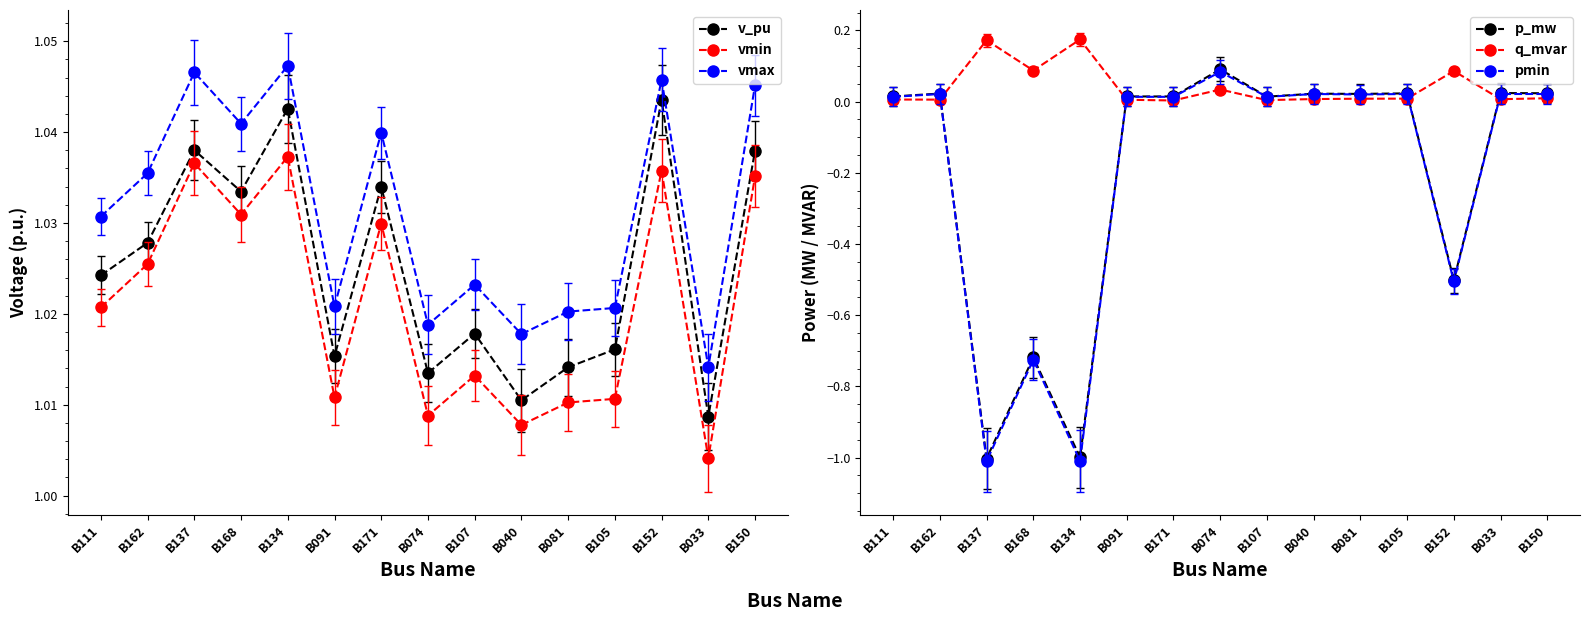

Which category has the highest value in the q_mvar series?

B134